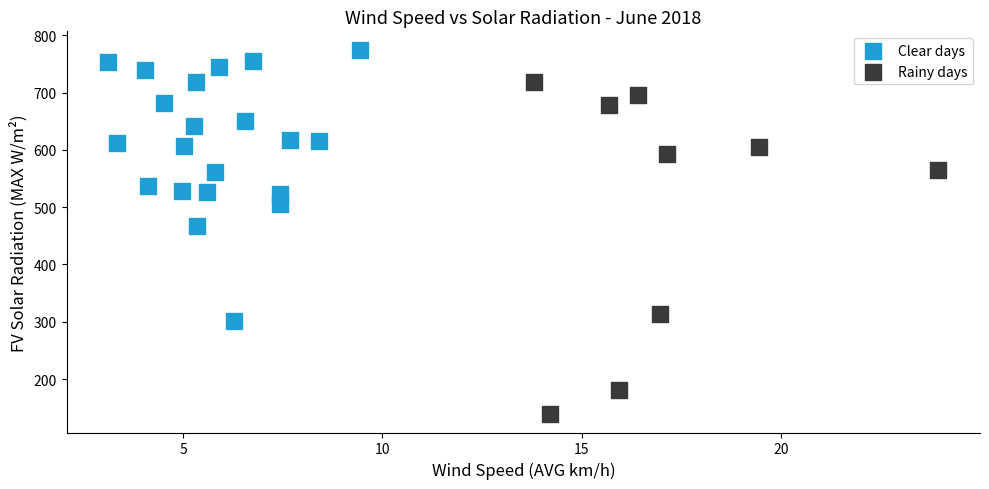

Which series reaches the minimum Y coordinate?

Rainy days